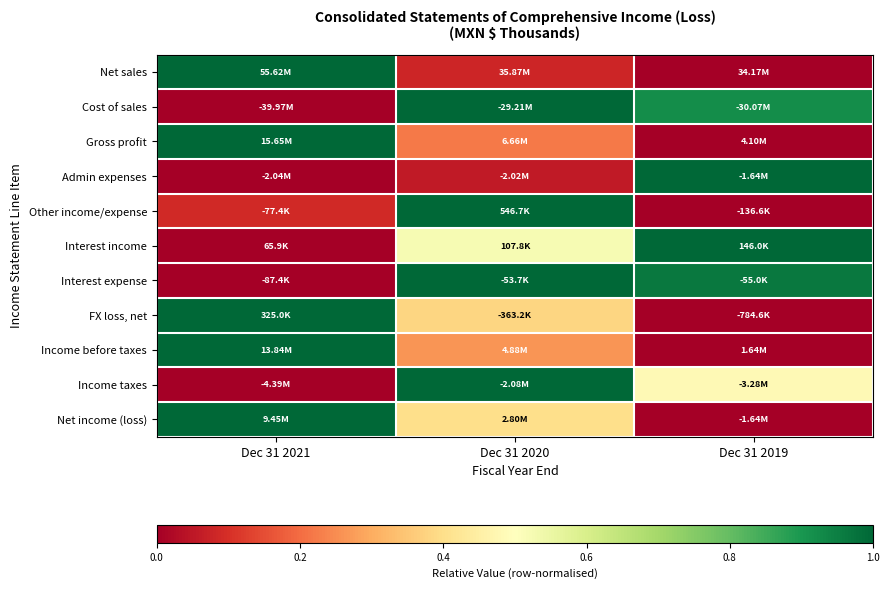

Reading right to left, list all the values displayed in this chart.

Net sales: Dec 31 2019=0.0	Dec 31 2020=0.1	Dec 31 2021=1.0
Cost of sales: Dec 31 2019=0.9	Dec 31 2020=1.0	Dec 31 2021=0.0
Gross profit: Dec 31 2019=0.0	Dec 31 2020=0.2	Dec 31 2021=1.0
Admin expenses: Dec 31 2019=1.0	Dec 31 2020=0.1	Dec 31 2021=0.0
Other income/expense: Dec 31 2019=0.0	Dec 31 2020=1.0	Dec 31 2021=0.1
Interest income: Dec 31 2019=1.0	Dec 31 2020=0.5	Dec 31 2021=0.0
Interest expense: Dec 31 2019=1.0	Dec 31 2020=1.0	Dec 31 2021=0.0
FX loss, net: Dec 31 2019=0.0	Dec 31 2020=0.4	Dec 31 2021=1.0
Income before taxes: Dec 31 2019=0.0	Dec 31 2020=0.3	Dec 31 2021=1.0
Income taxes: Dec 31 2019=0.5	Dec 31 2020=1.0	Dec 31 2021=0.0
Net income (loss): Dec 31 2019=0.0	Dec 31 2020=0.4	Dec 31 2021=1.0